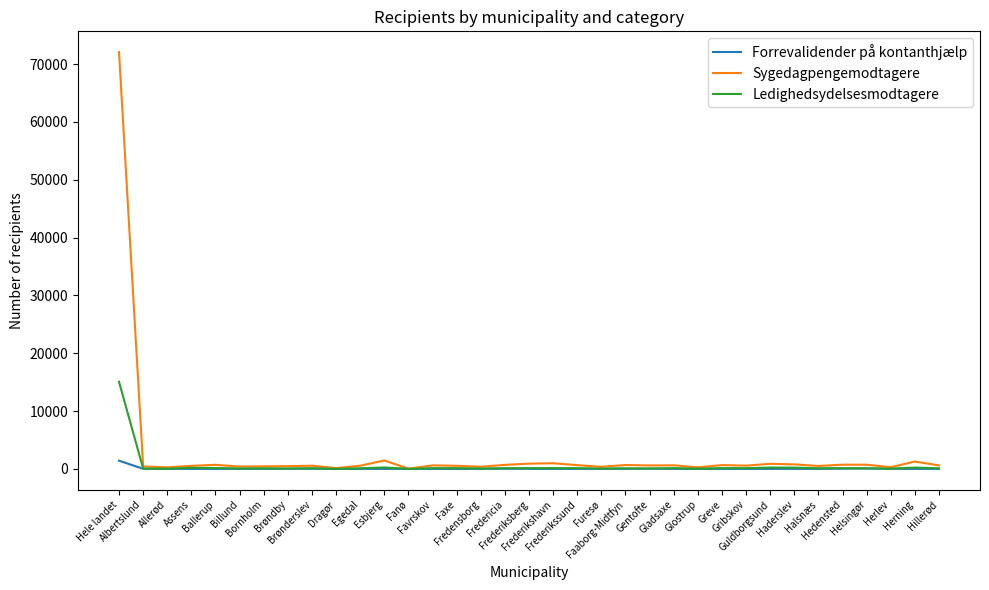

Rank the series by their maximum value, from highest to lowest.

Sygedagpengemodtagere, Ledighedsydelsesmodtagere, Forrevalidender på kontanthjælp